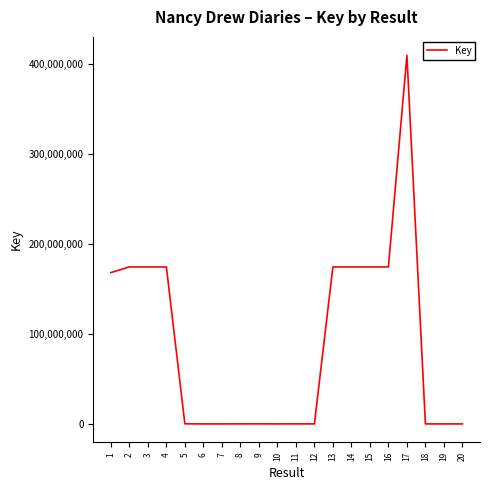

Count the number of data series in this chart.

1